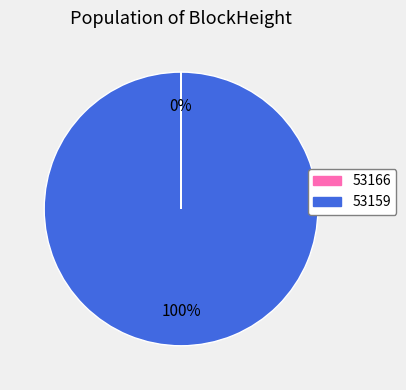

Is it true that 53159 is 88% of the pie?

False